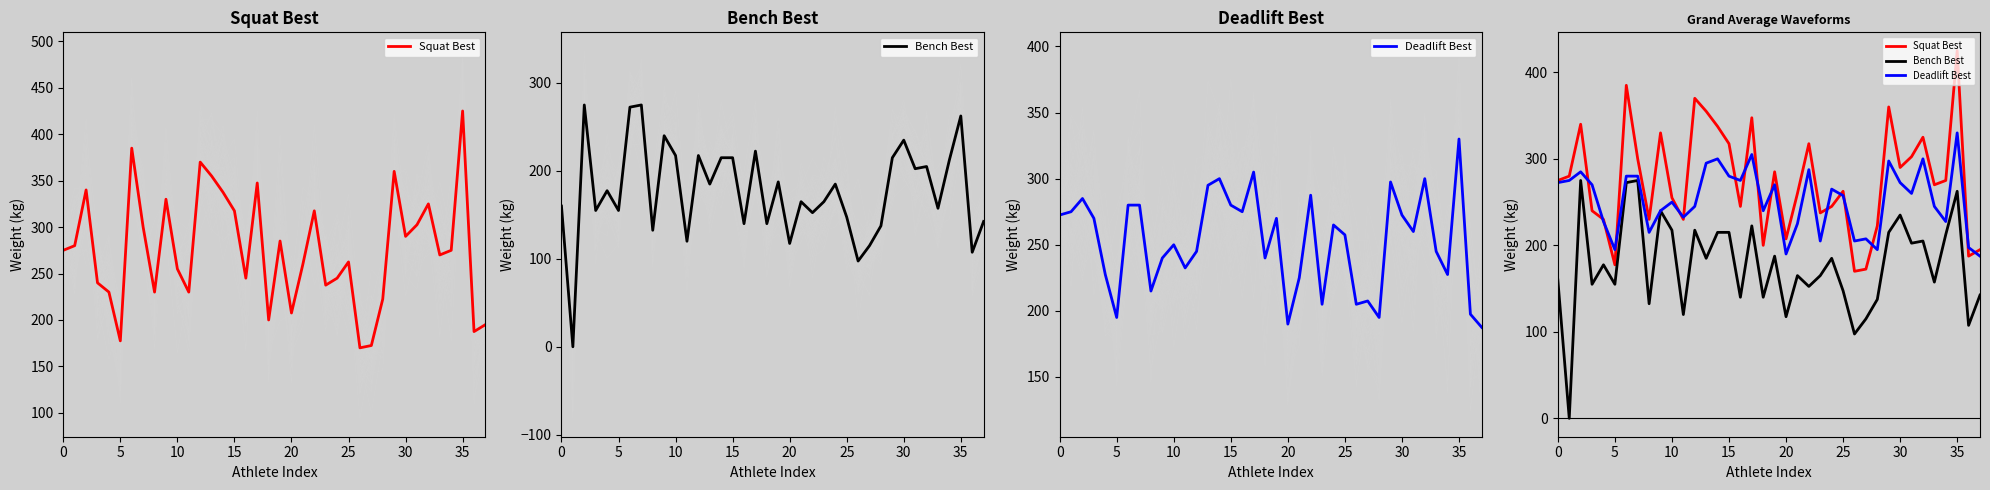

Reading left to right, list all the values displayed in this chart.

Squat Best: 275.0	280.0	340.0	240.0	230.0	177.5	385.0	300.0	230.0	330.0	255.0	230.0	370.0	355.0	337.5	317.5	245.0	347.5	200.0	285.0	207.5	260.0	317.5	237.5	245.0	262.5	170.0	172.5	222.5	360.0	290.0	302.5	325.0	270.0	275.0	425.0	187.5	195.0
Bench Best: 160.0	0.0	275.0	155.0	177.5	155.0	272.5	275.0	132.5	240.0	217.5	120.0	217.5	185.0	215.0	215.0	140.0	222.5	140.0	187.5	117.5	165.0	152.5	165.0	185.0	147.5	97.5	115.0	137.5	215.0	235.0	202.5	205.0	157.5	212.5	262.5	107.5	142.5
Deadlift Best: 272.5	275.0	285.0	270.0	227.5	195.0	280.0	280.0	215.0	240.0	250.0	232.5	245.0	295.0	300.0	280.0	275.0	305.0	240.0	270.0	190.0	225.0	287.5	205.0	265.0	257.5	205.0	207.5	195.0	297.5	272.5	260.0	300.0	245.0	227.5	330.0	197.5	187.5